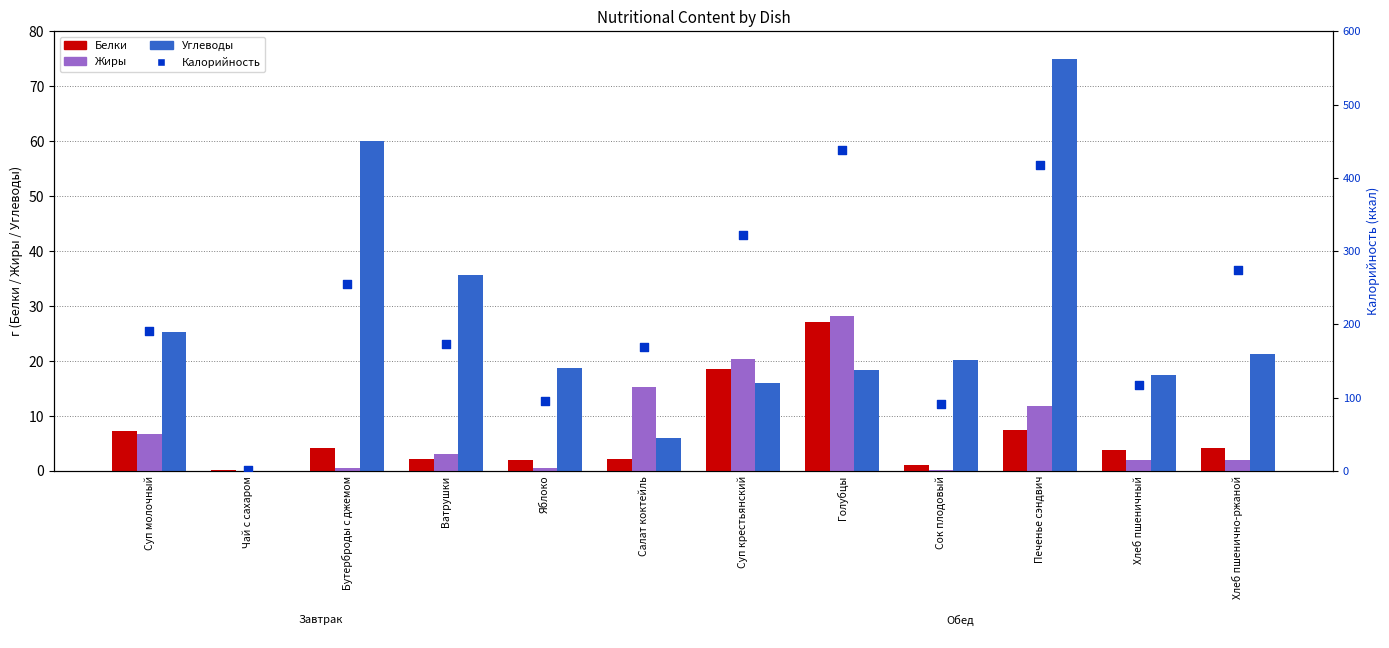

What is the total value across all series at Голубцы?

511.9